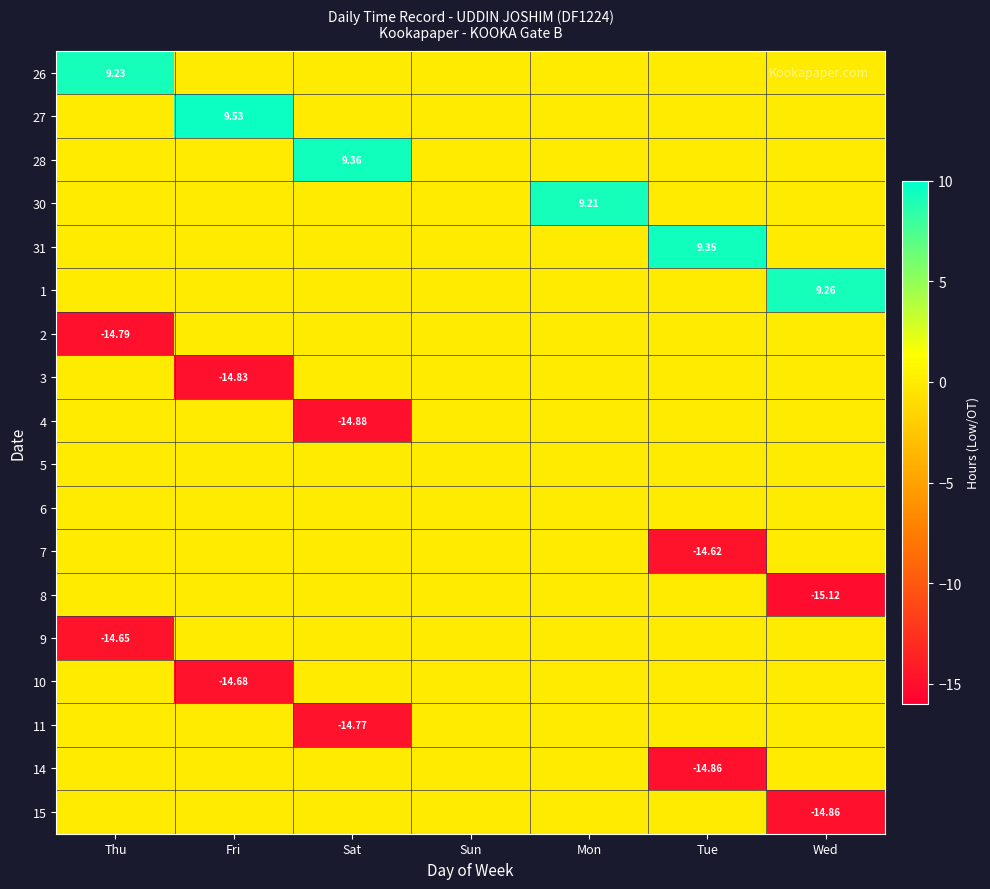

List the labels in order of 5 value, largest first.

Thu, Fri, Sat, Sun, Mon, Tue, Wed